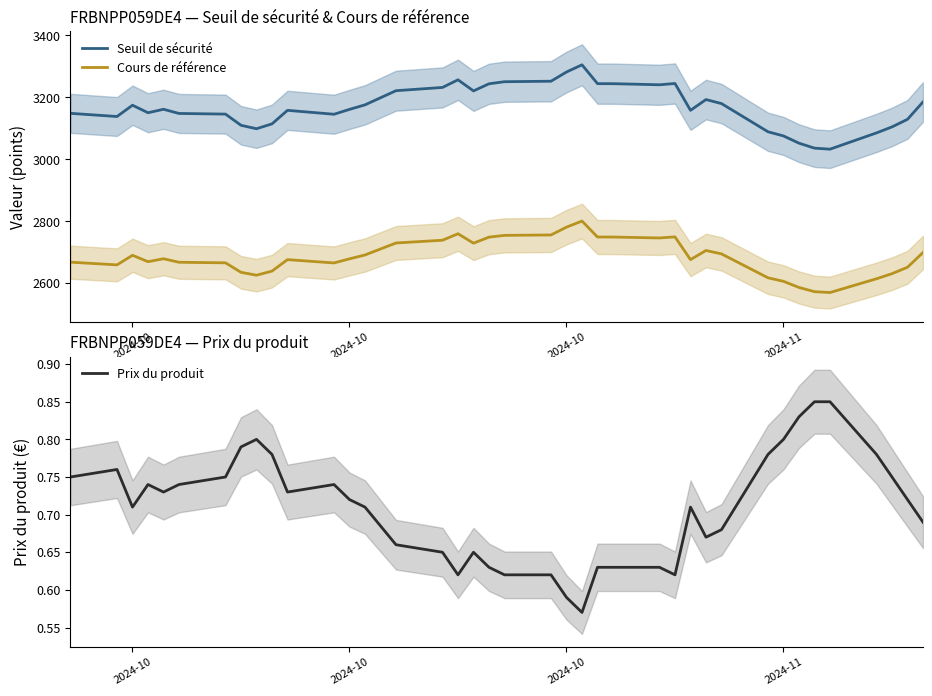

How many lines are shown in the chart?

3